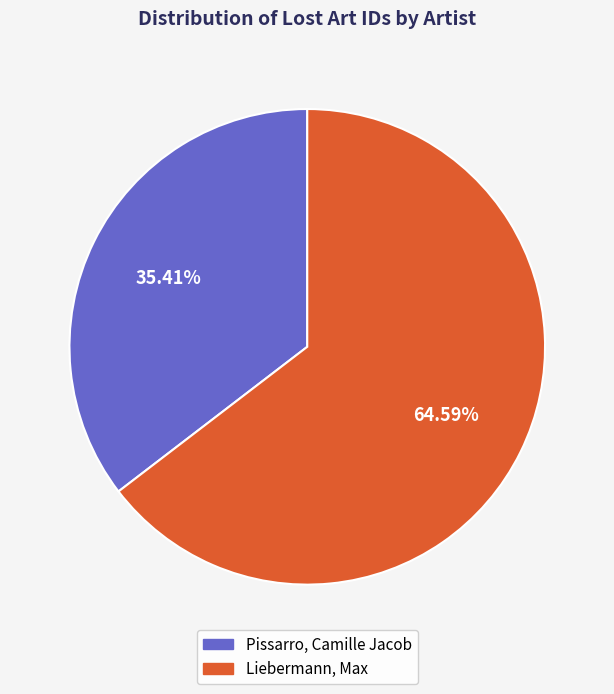

Is there a majority slice in this chart?

Yes